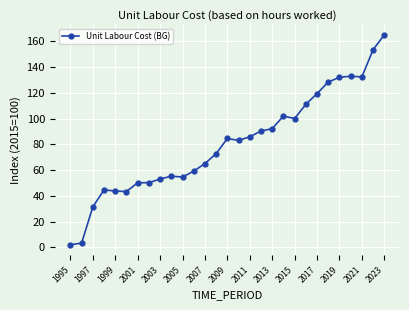

True or false: the data has more than 2 interior local peaks.

True